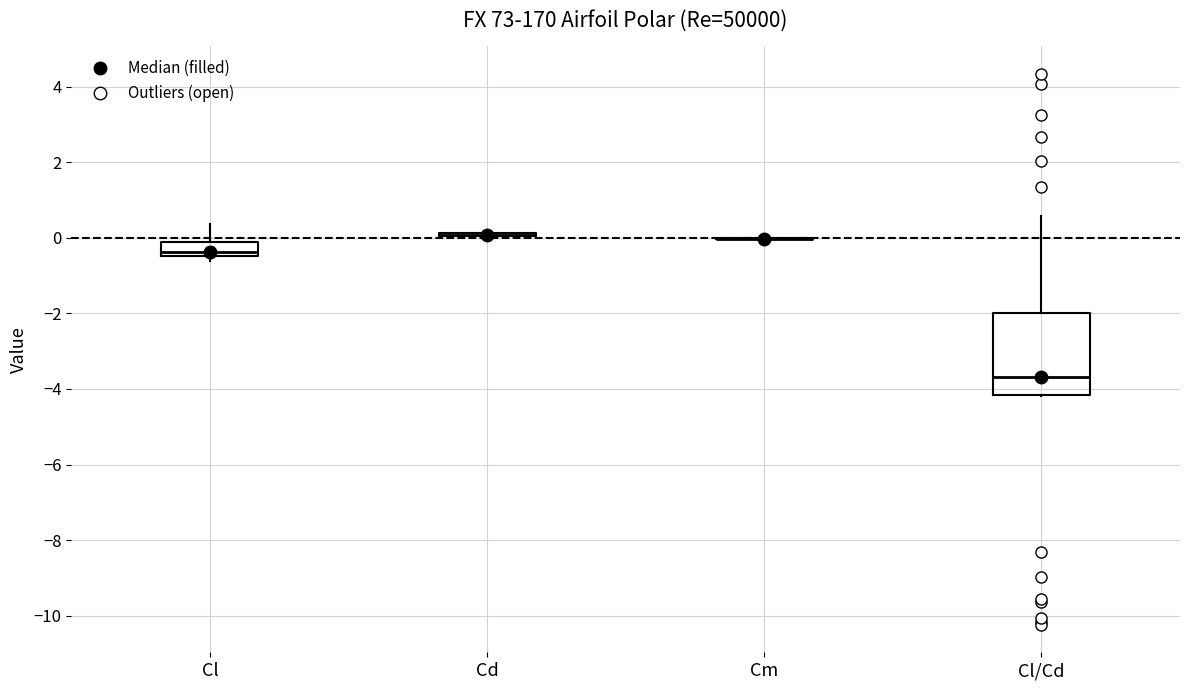

Where is the lower edge of the box for Cl on the y-axis? The values are not printed on the chart, so give them approximately, as read against the axis.

-0.4